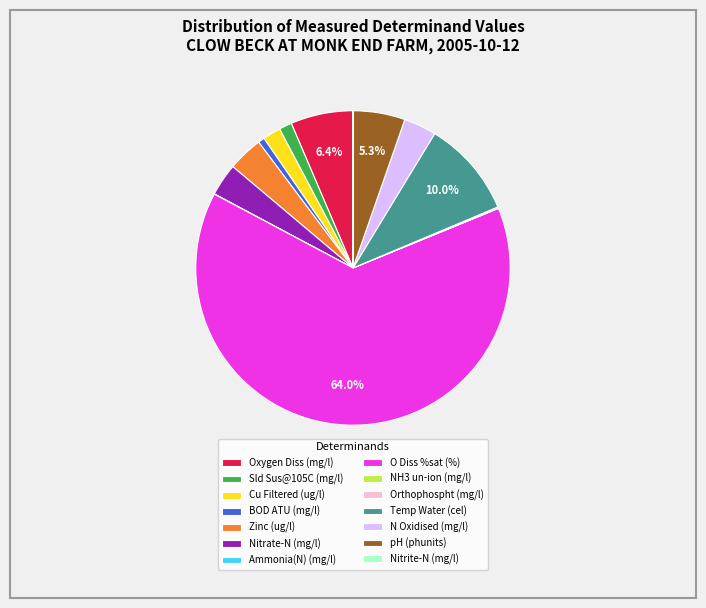

What percentage is the BOD ATU (mg/l) slice, to the nearest percent?

1%